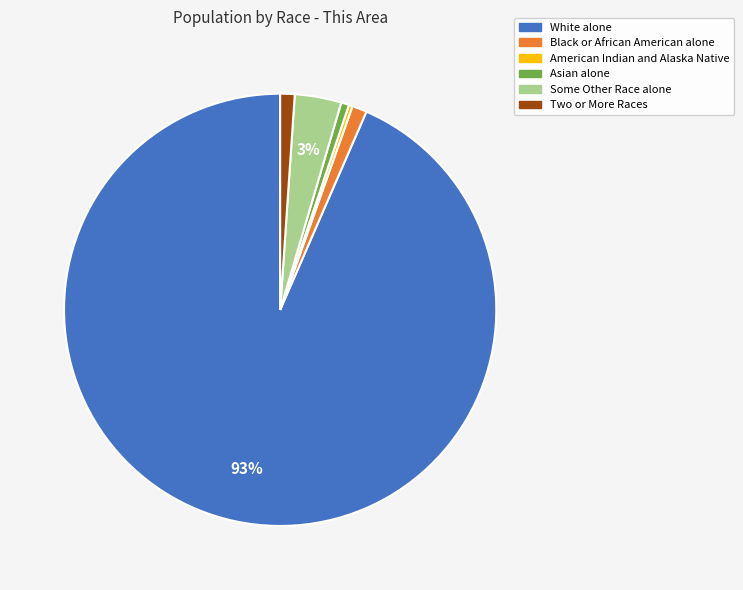

Is Black or African American alone the majority of the pie?

No